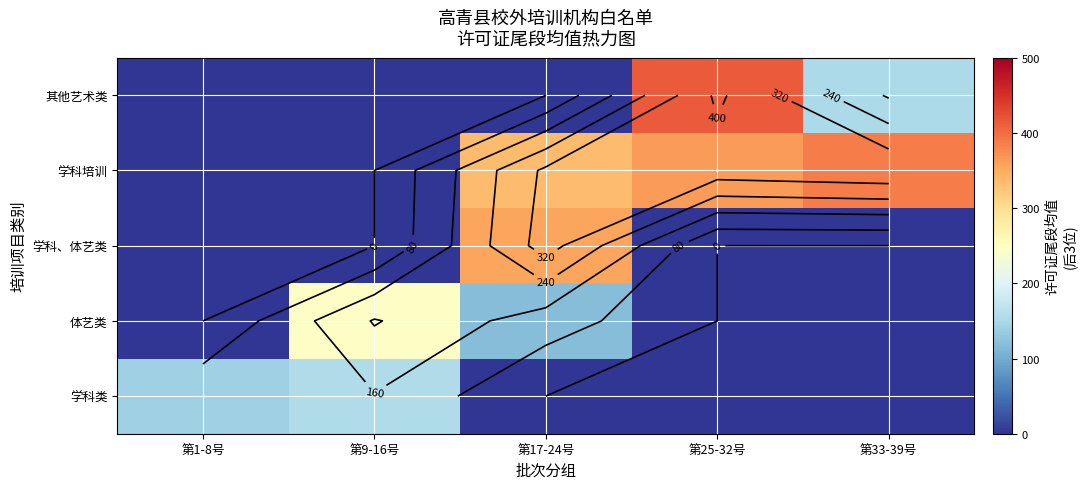

At which label does 学科培训 first exceed 336?

第25-32号